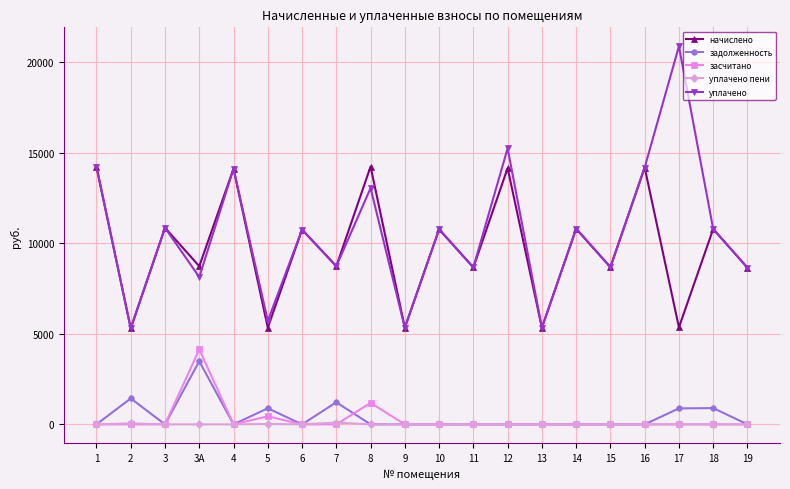

What is the sum of the начислено values at 13 and 15?

14009.8